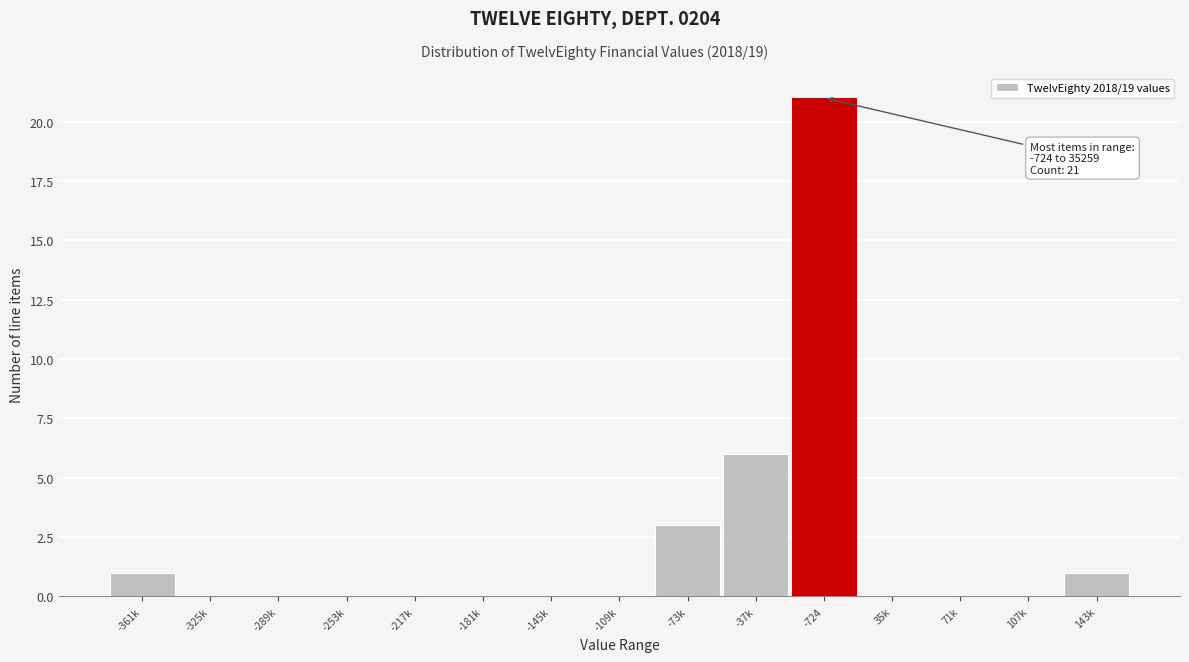

Reading left to right, list all the values displayed in this chart.

-361k=1	-325k=0	-289k=0	-253k=0	-217k=0	-181k=0	-145k=0	-109k=0	-73k=3	-37k=6	-724=21	35k=0	71k=0	107k=0	143k=1